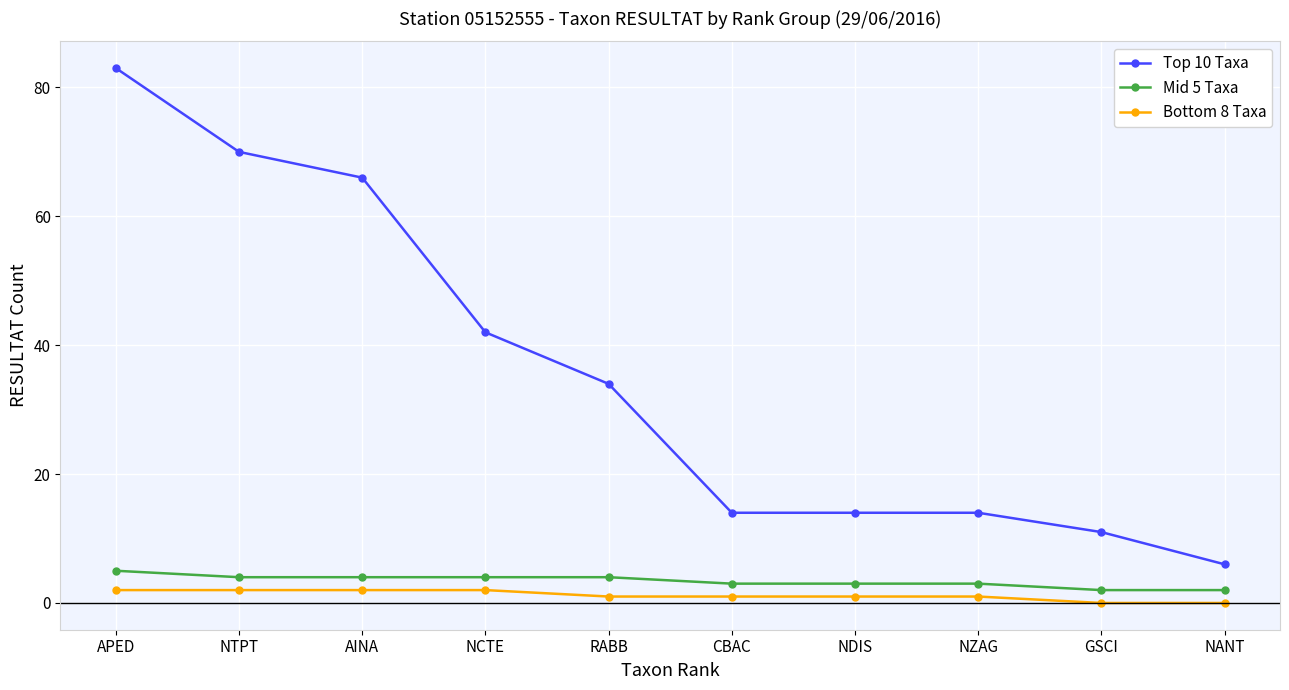

Reading right to left, extract all data points from this chart.

Top 10 Taxa: 6	11	14	14	14	34	42	66	70	83
Mid 5 Taxa: 2	2	3	3	3	4	4	4	4	5
Bottom 8 Taxa: 0	0	1	1	1	1	2	2	2	2